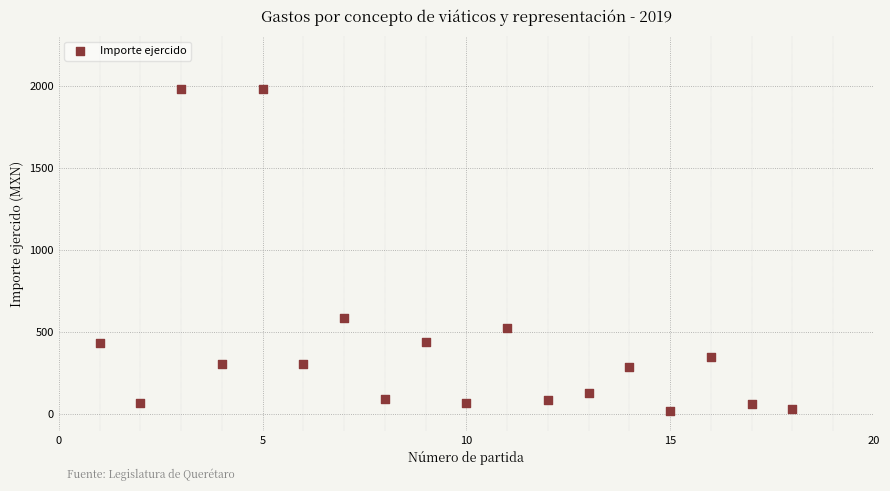

What is the range of Y values (max minus min)?

1958.6